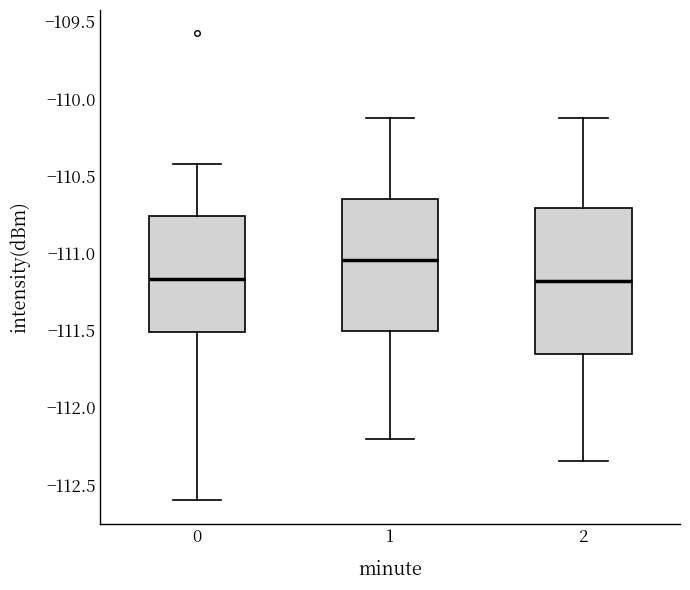

Where is the upper edge of the box at x = 0 on the y-axis? The values are not printed on the chart, so give them approximately, as read against the axis.

-110.75